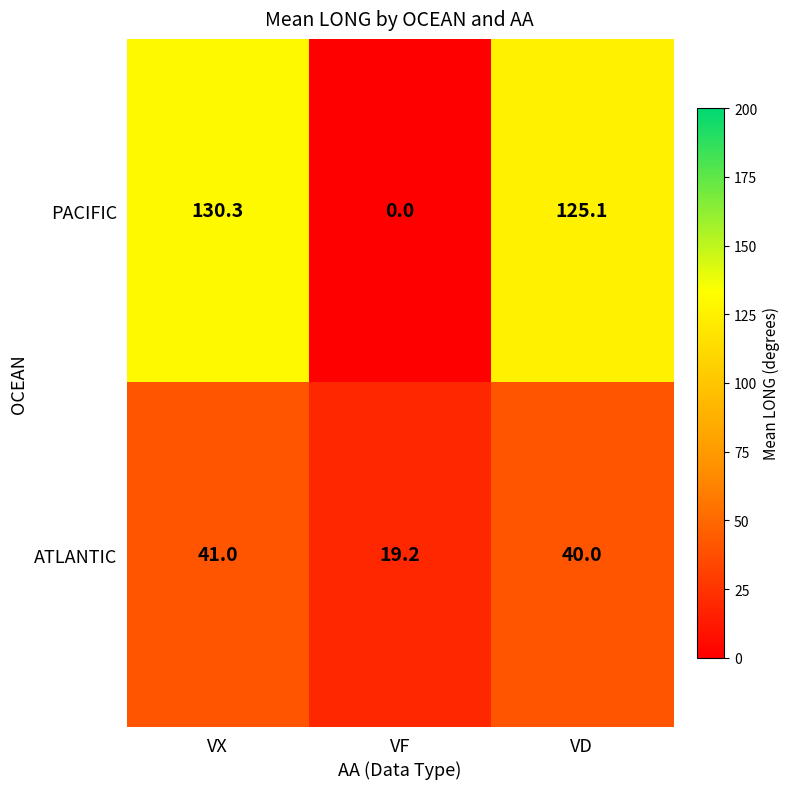

Rank the series at VF from highest to lowest value.

ATLANTIC, PACIFIC